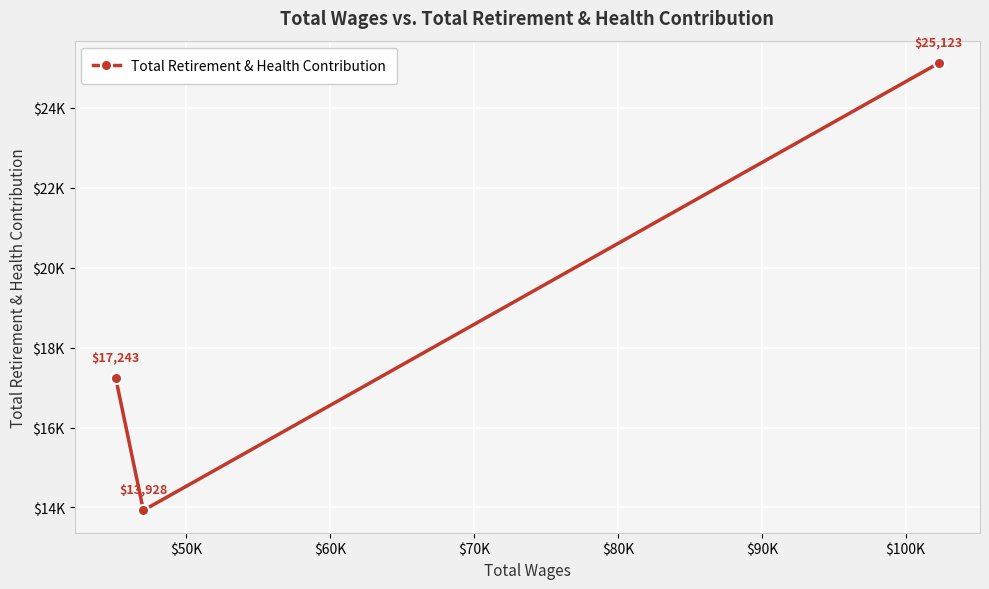

Does the chart have visible grid lines?

Yes